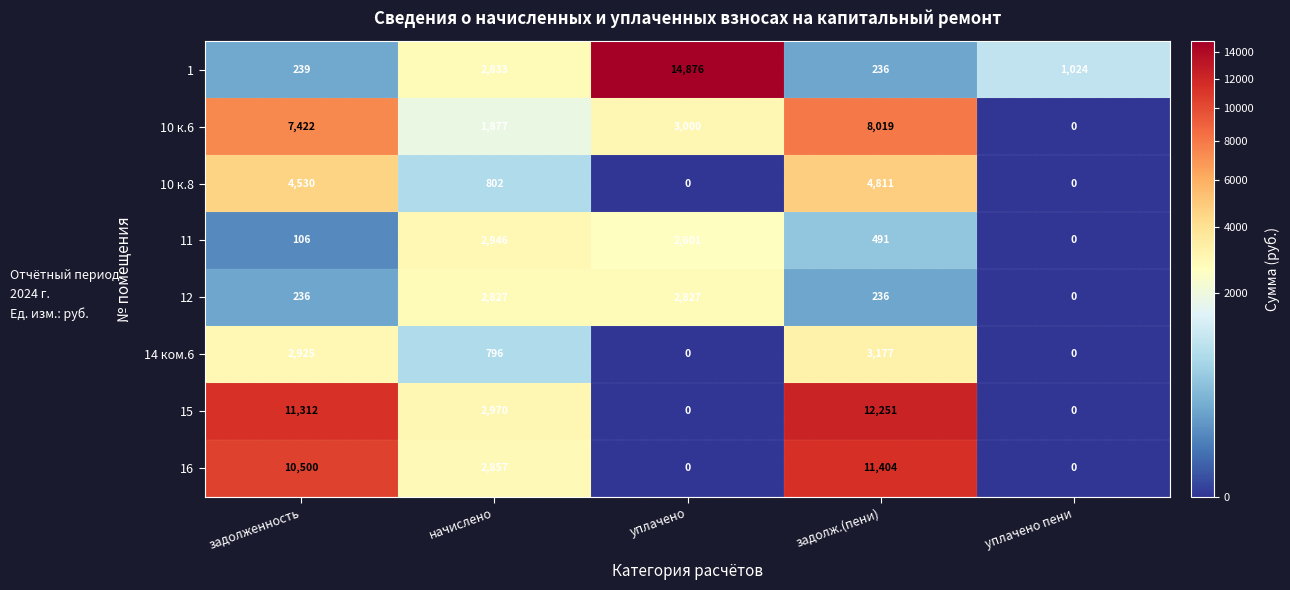

List the series in order of their peak value, lowest first.

12, 11, 14 ком.6, 10 к.8, 10 к.6, 16, 15, 1